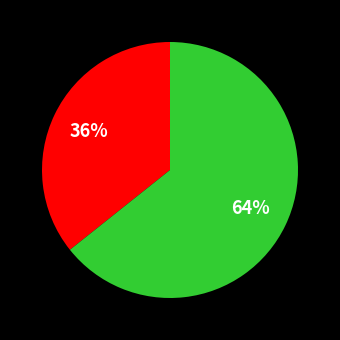

Is there a majority slice in this chart?

Yes